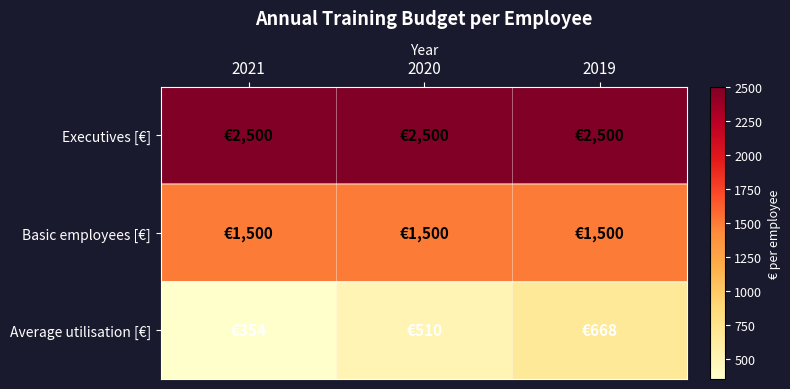

At how many categories does at least one series exceed 567?

3